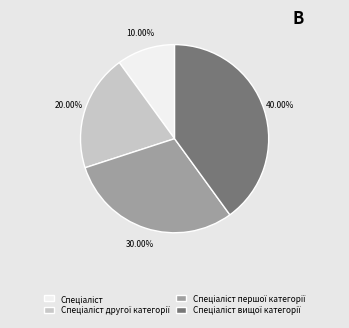

Does any single category account for the majority?

No